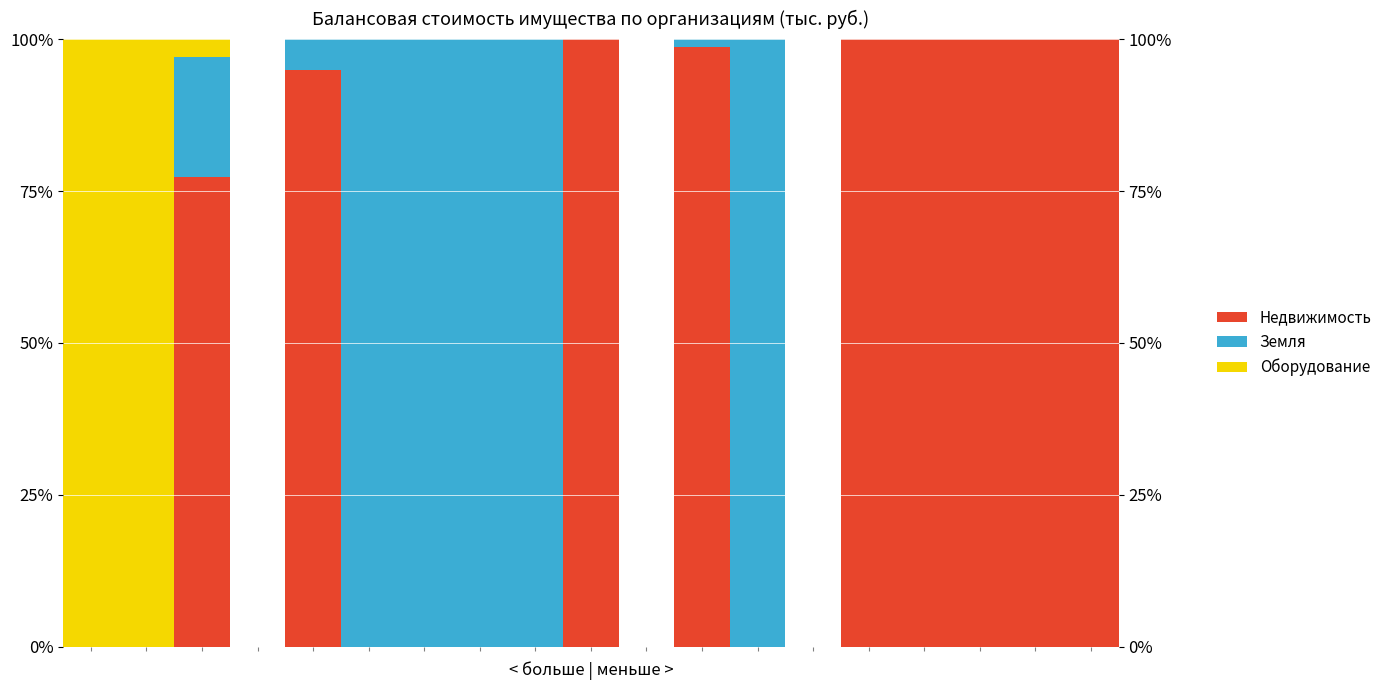

At how many categories does at least one series exceed 0?

16